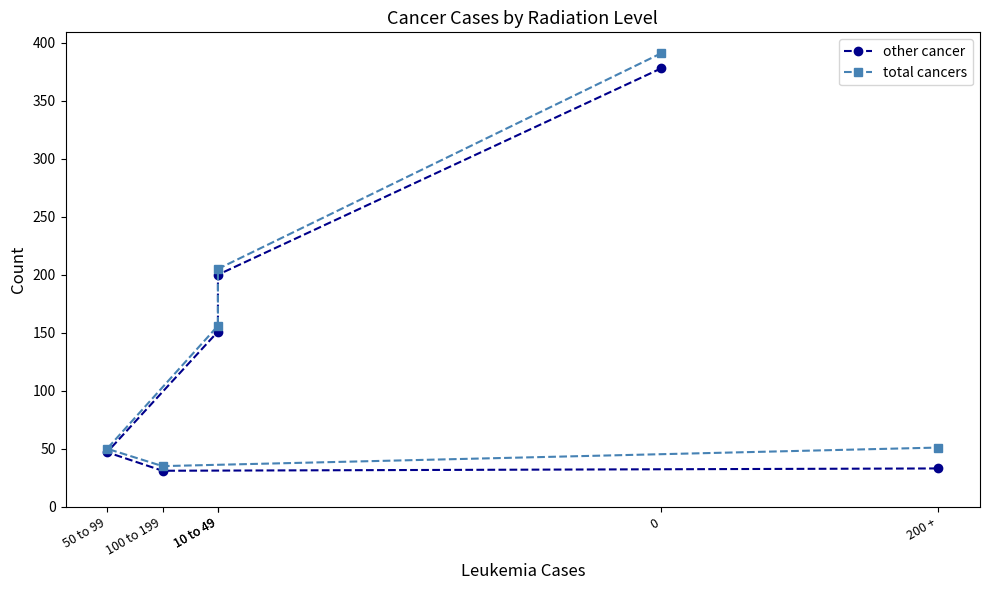

Rank the series by their average value, from highest to lowest.

total cancers, other cancer